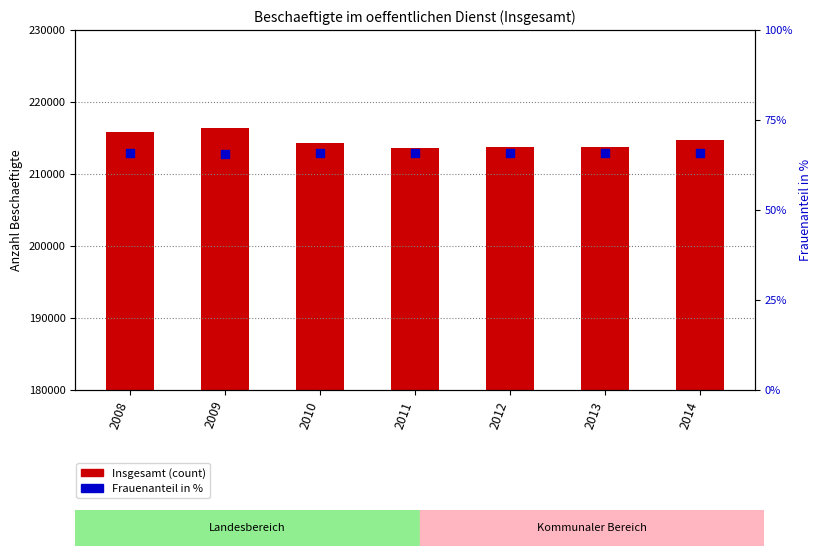

At how many categories does at least one series exceed 175046?

7